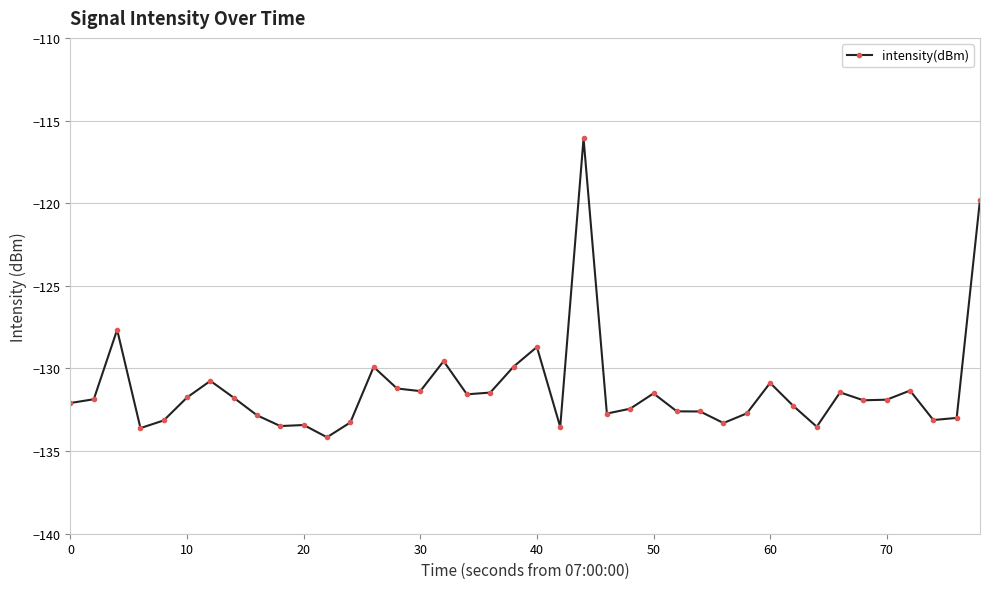

True or false: the data has more than 2 interior local peaks.

True